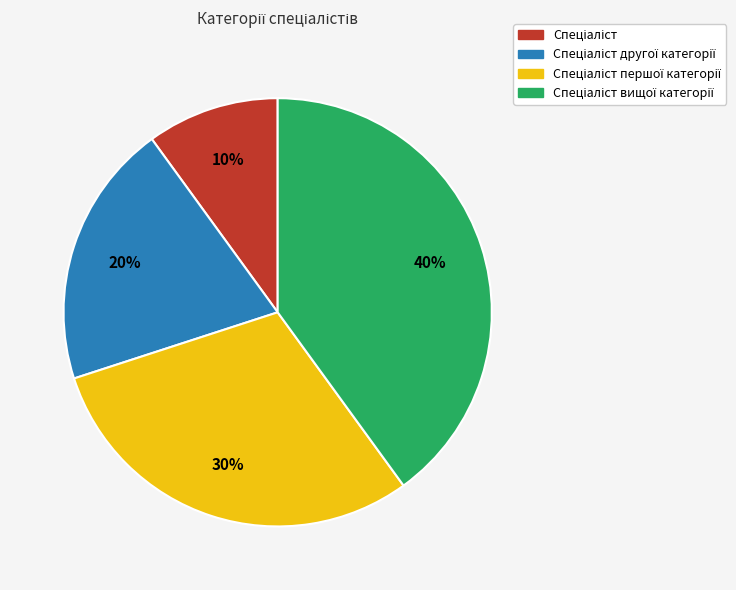

To the nearest percent, what is the difference between the largest and smallest slice percentages?

30%